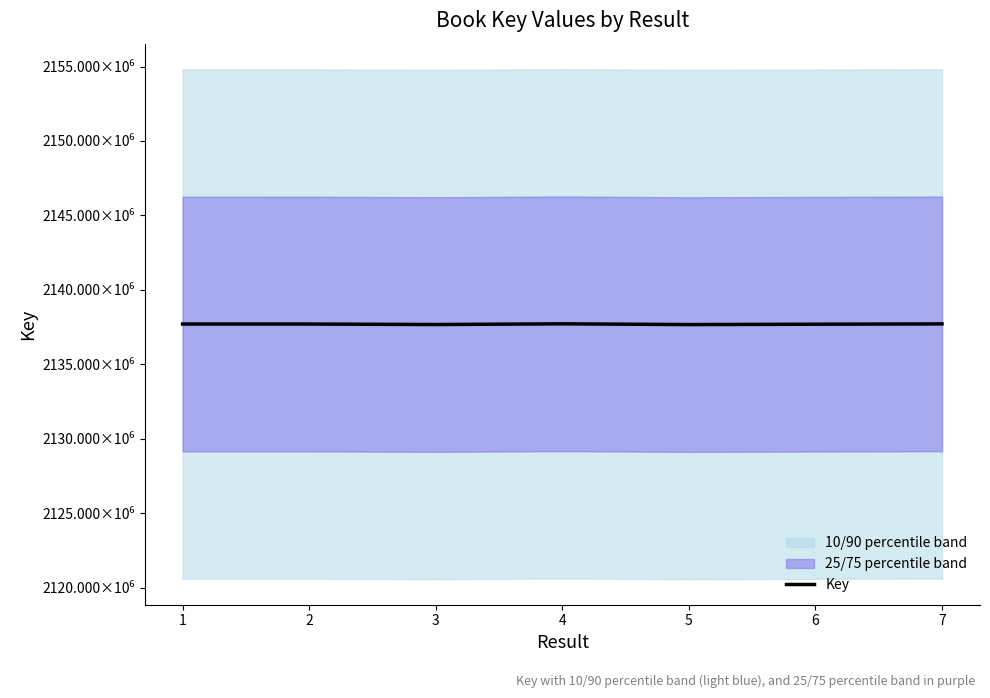

Reading left to right, transcribe all the data shown in this chart.

2137707633	2137706890	2137673808	2137722071	2137671081	2137694877	2137716638